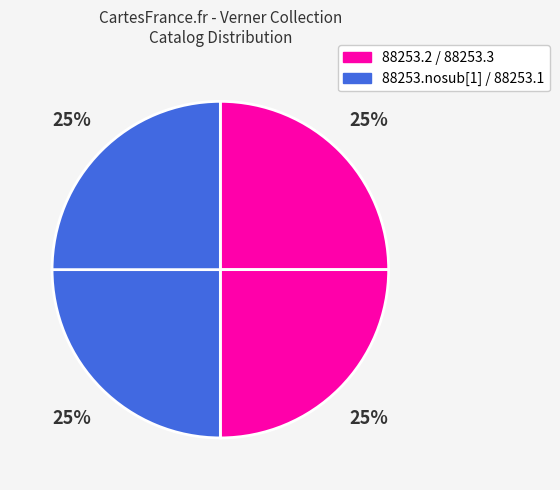

Count the number of slices in the pie.

4